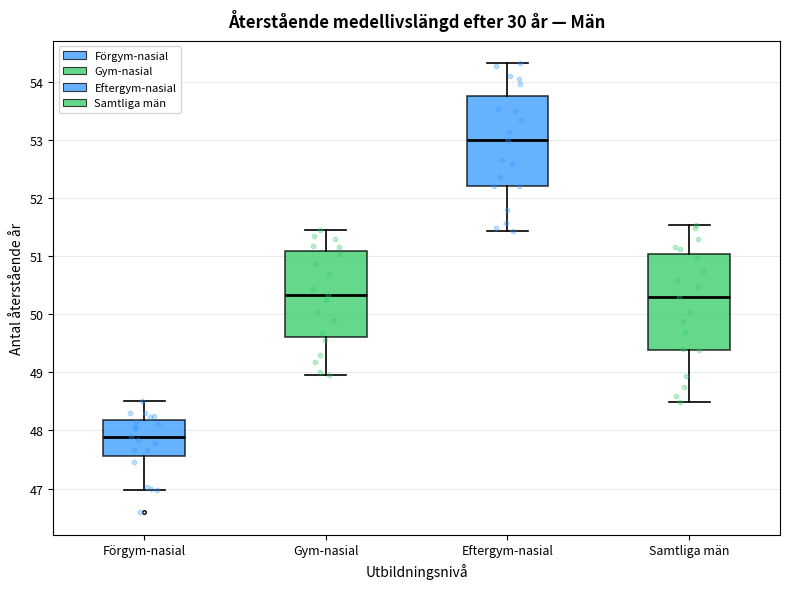

Which box has the lowest median line?

Förgym-nasial